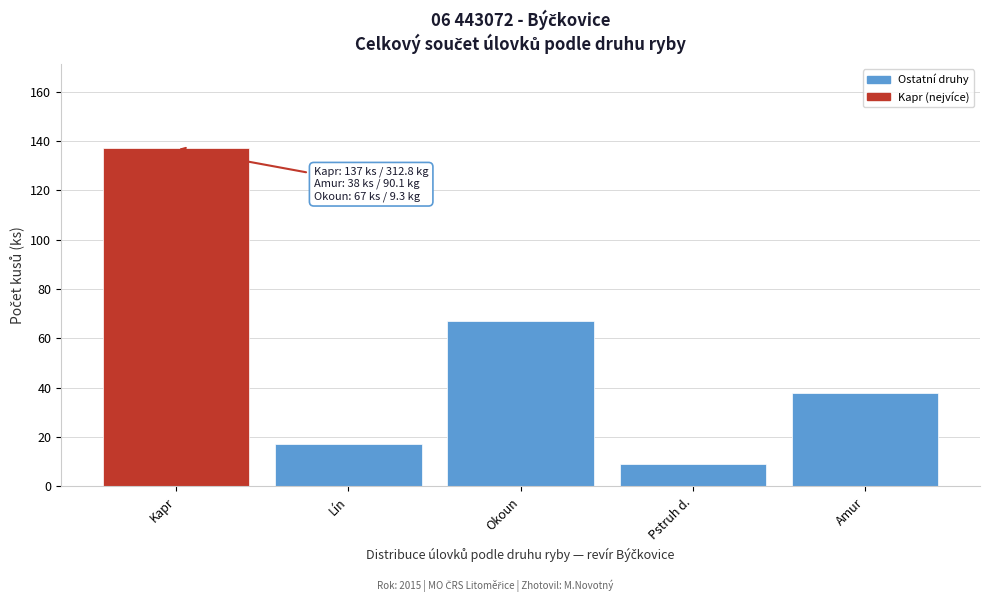

Reading left to right, list all the values displayed in this chart.

Kapr=137	Lín=17	Okoun=67	Pstruh d.=9	Amur=38